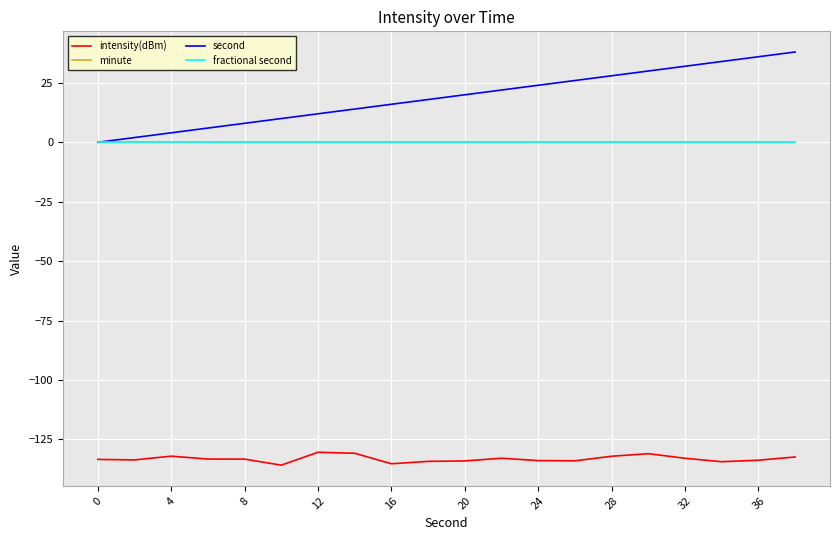

True or false: minute and second cross at least once.

False